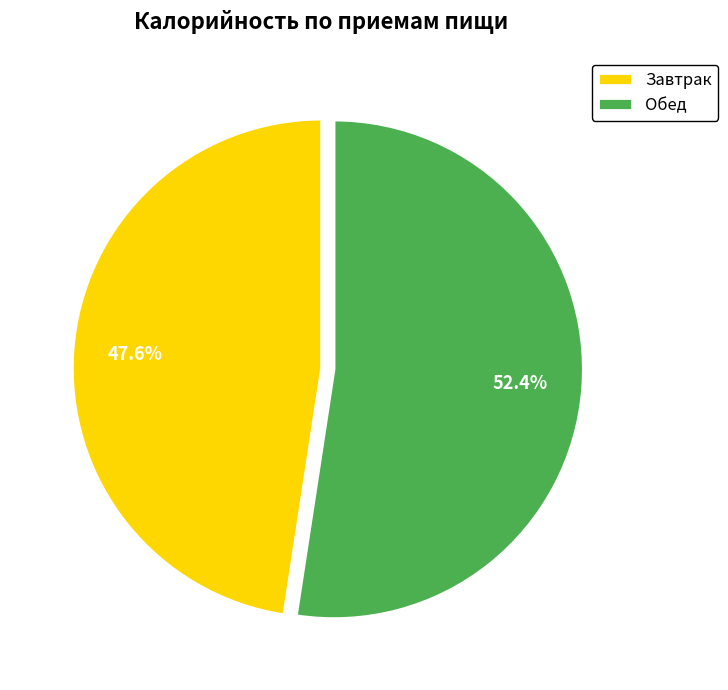

Count the number of slices in the pie.

2